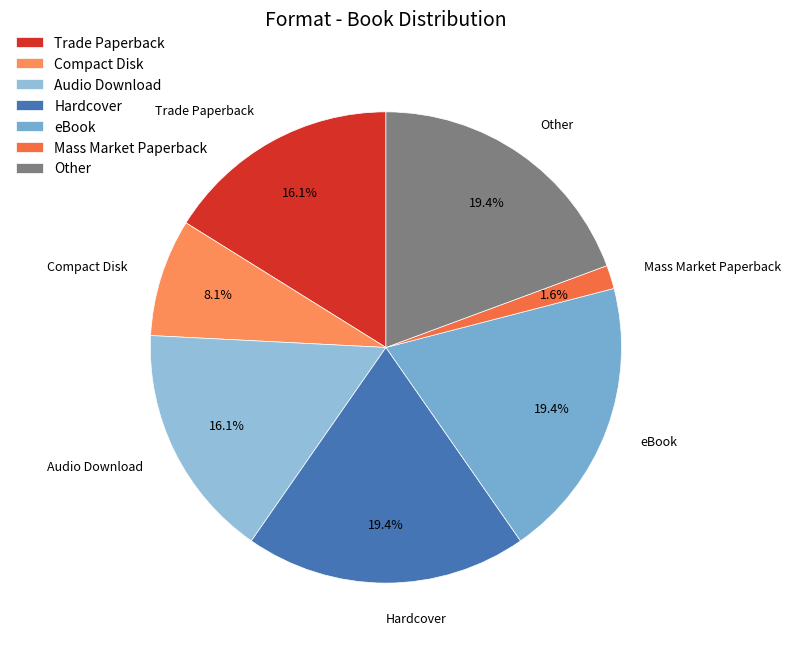

Which has a higher value, Compact Disk or Other?

Other